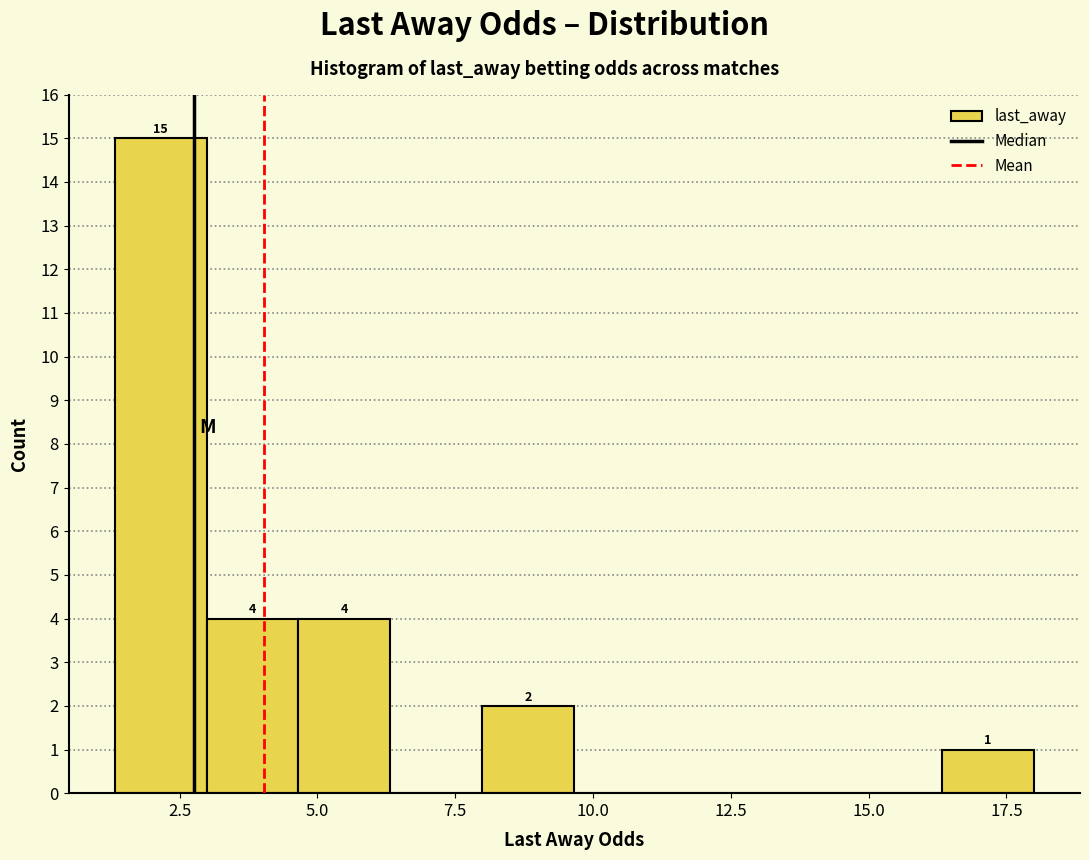

Read against the x-axis, roughly where is the centre of the tallest bar?

2.0